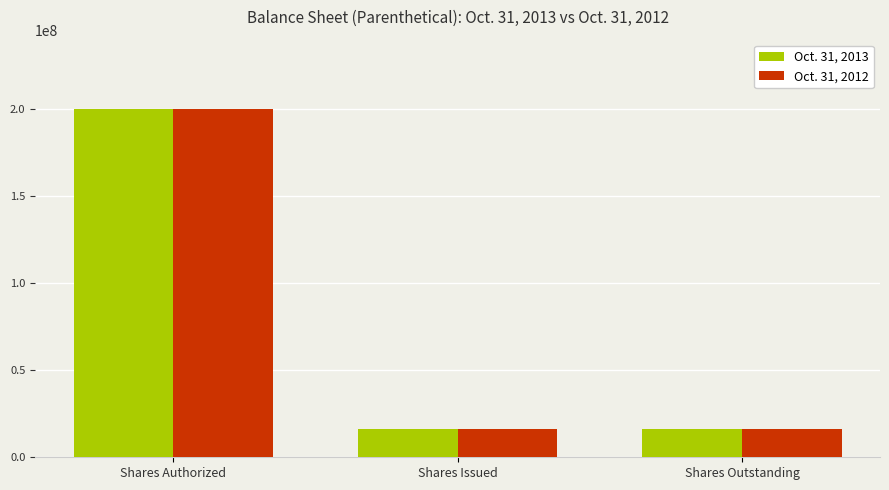

What position from the left is Shares Authorized?

1